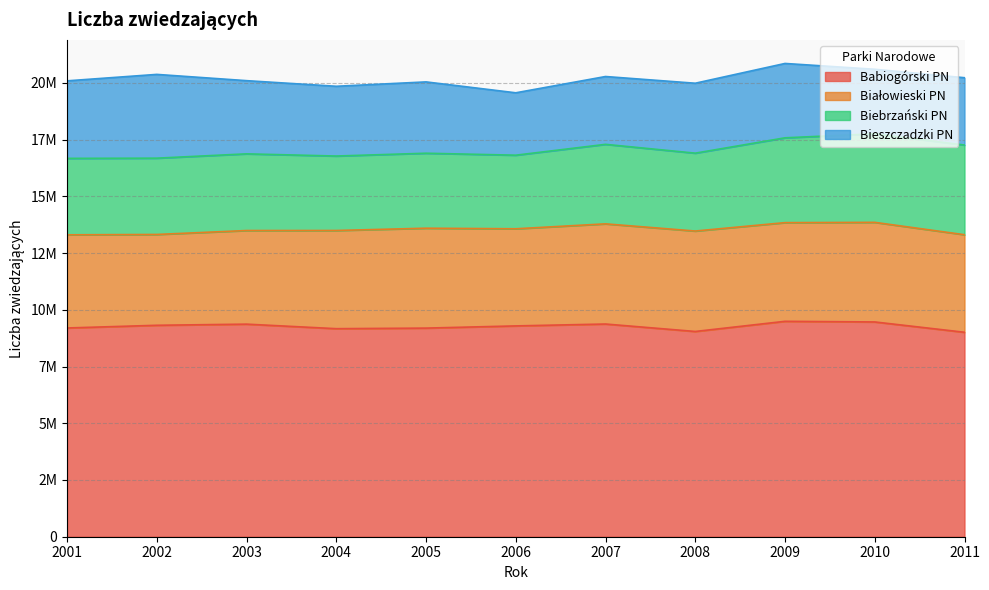

Reading left to right, extract all data points from this chart.

Babiogórski PN: 9197697	9316420	9366845	9167046	9192477	9289215	9372253	9044010	9491437	9463538	9008830
Białowieski PN: 4104809	4001974	4124900	4326234	4401522	4279439	4413668	4425314	4348068	4388386	4298178
Biebrzański PN: 3368731	3361867	3378664	3280911	3304144	3242644	3503428	3431514	3737472	3901408	3951393
Bieszczadzki PN: 3416069	3691310	3225327	3073722	3142774	2749197	2988686	3081451	3276459	2844563	2966502